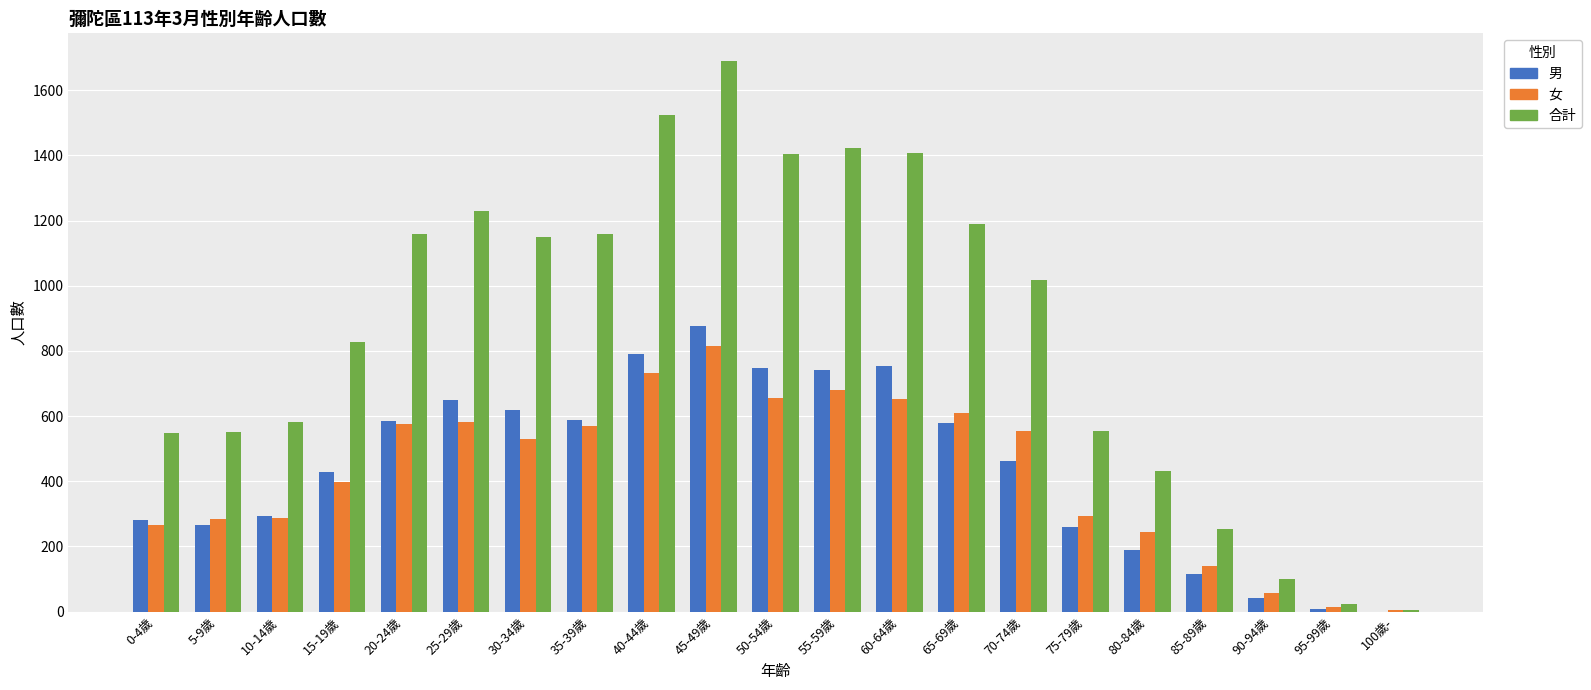

How many series are shown in this chart?

3